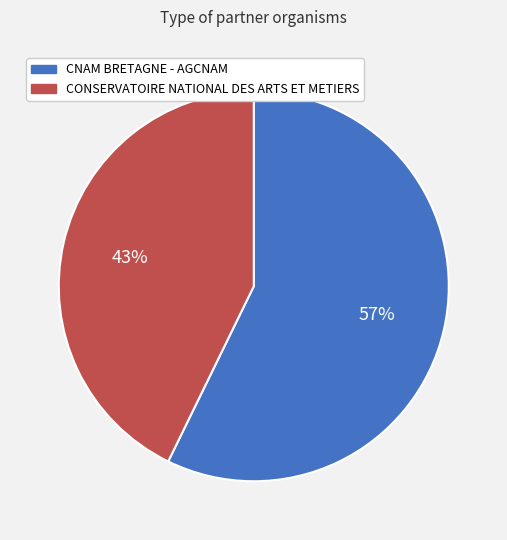

Which has a higher value, CNAM BRETAGNE - AGCNAM or CONSERVATOIRE NATIONAL DES ARTS ET METIERS?

CNAM BRETAGNE - AGCNAM